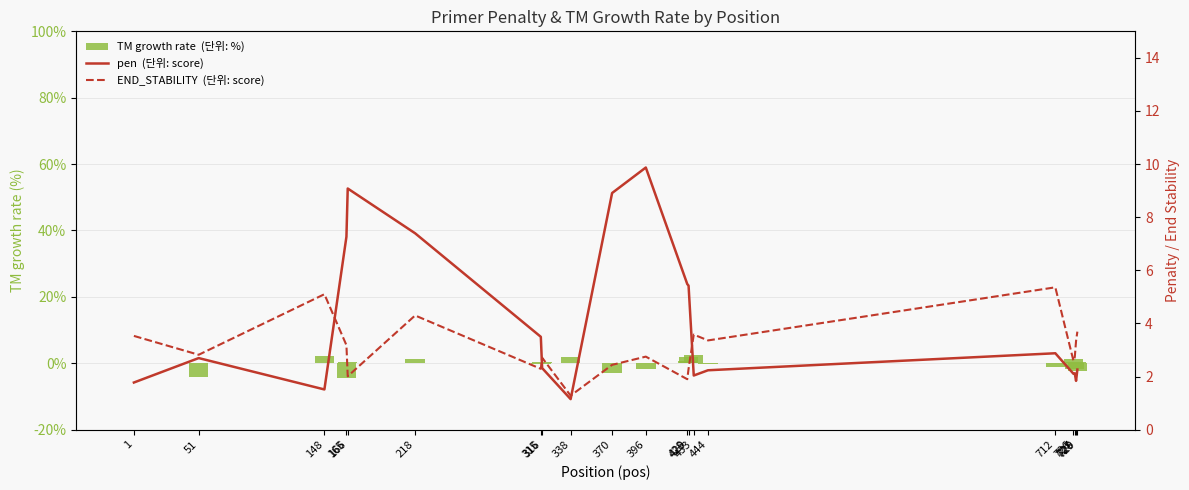

Between 712 and 315, which is larger?

315